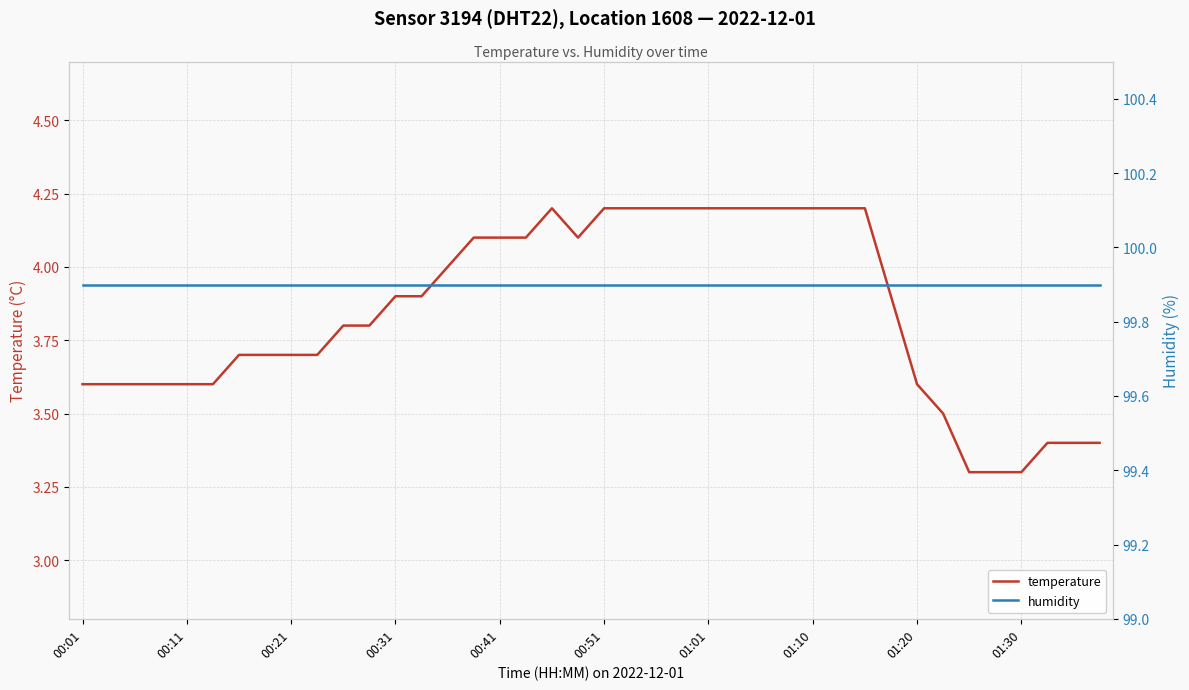

Reading right to left, list all the values displayed in this chart.

temperature: 3.4	3.4	3.4	3.3	3.3	3.3	3.5	3.6	3.9	4.2	4.2	4.2	4.2	4.2	4.2	4.2	4.2	4.2	4.2	4.2	4.1	4.2	4.1	4.1	4.1	4.0	3.9	3.9	3.8	3.8	3.7	3.7	3.7	3.7	3.6	3.6	3.6	3.6	3.6	3.6
humidity: 99.9	99.9	99.9	99.9	99.9	99.9	99.9	99.9	99.9	99.9	99.9	99.9	99.9	99.9	99.9	99.9	99.9	99.9	99.9	99.9	99.9	99.9	99.9	99.9	99.9	99.9	99.9	99.9	99.9	99.9	99.9	99.9	99.9	99.9	99.9	99.9	99.9	99.9	99.9	99.9